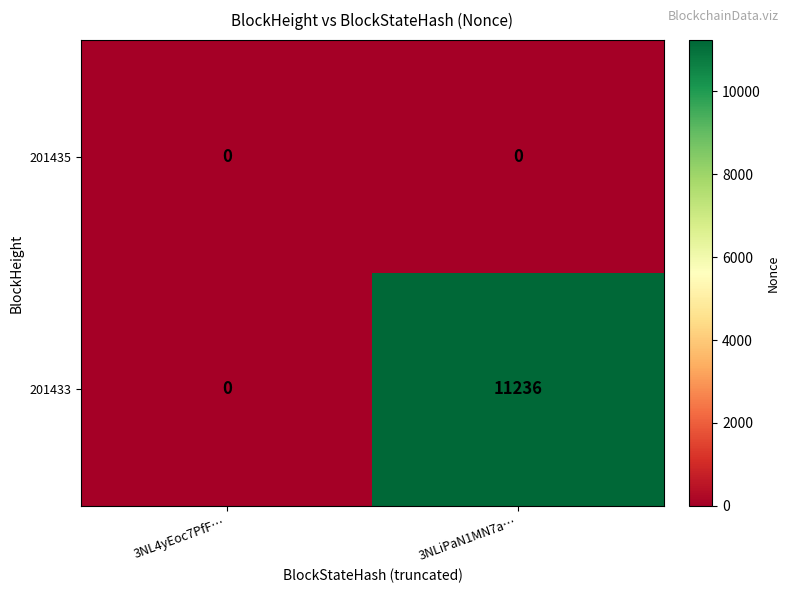

Between 3NL4yEoc7PfF… and 3NLiPaN1MN7a…, which series saw the biggest shift?

201433